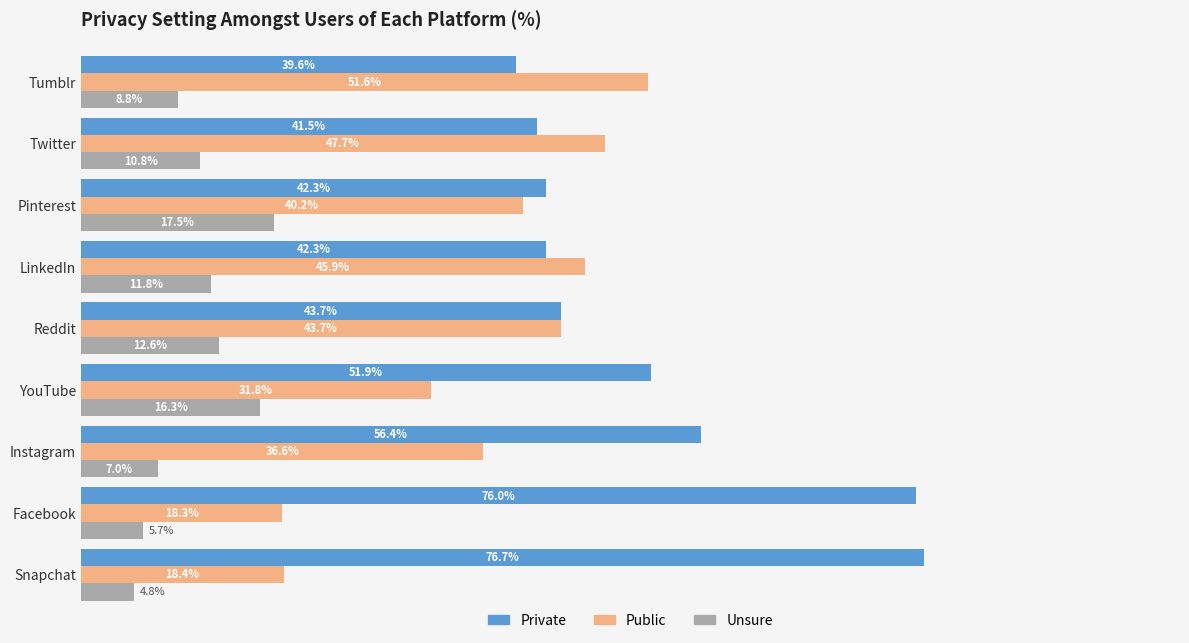

Which series has the largest total across all categories?

Private